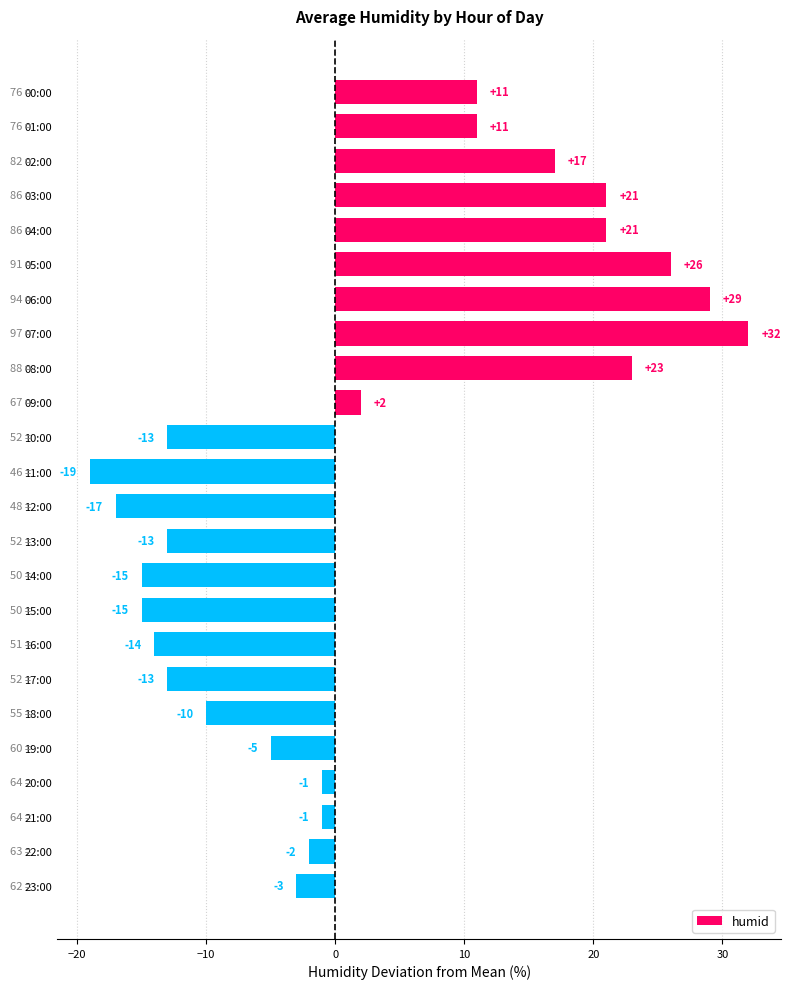

The value at 06:00 is 40. True or false?

False